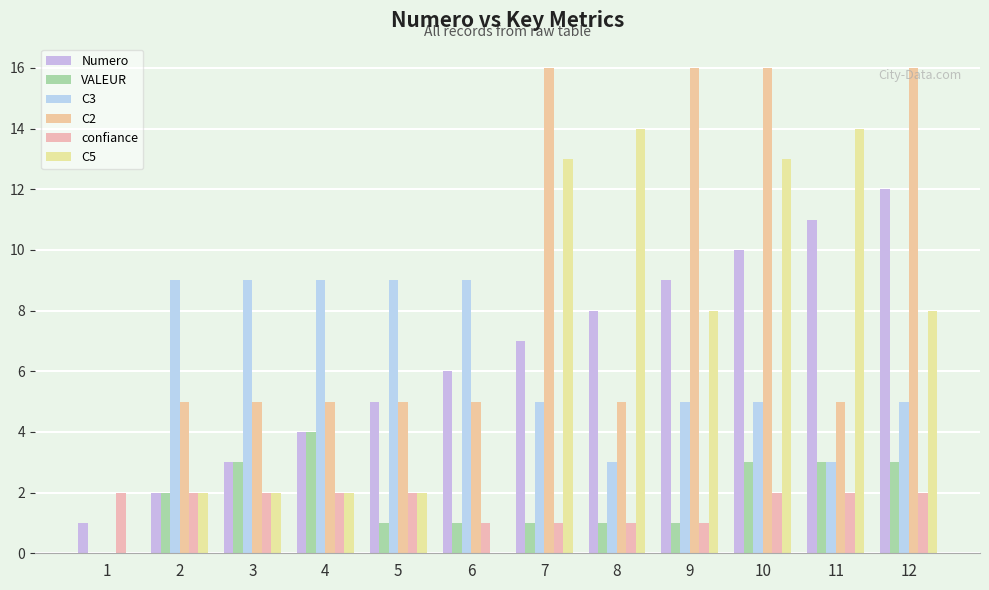

True or false: C3 has a value of 5 at 11.

False